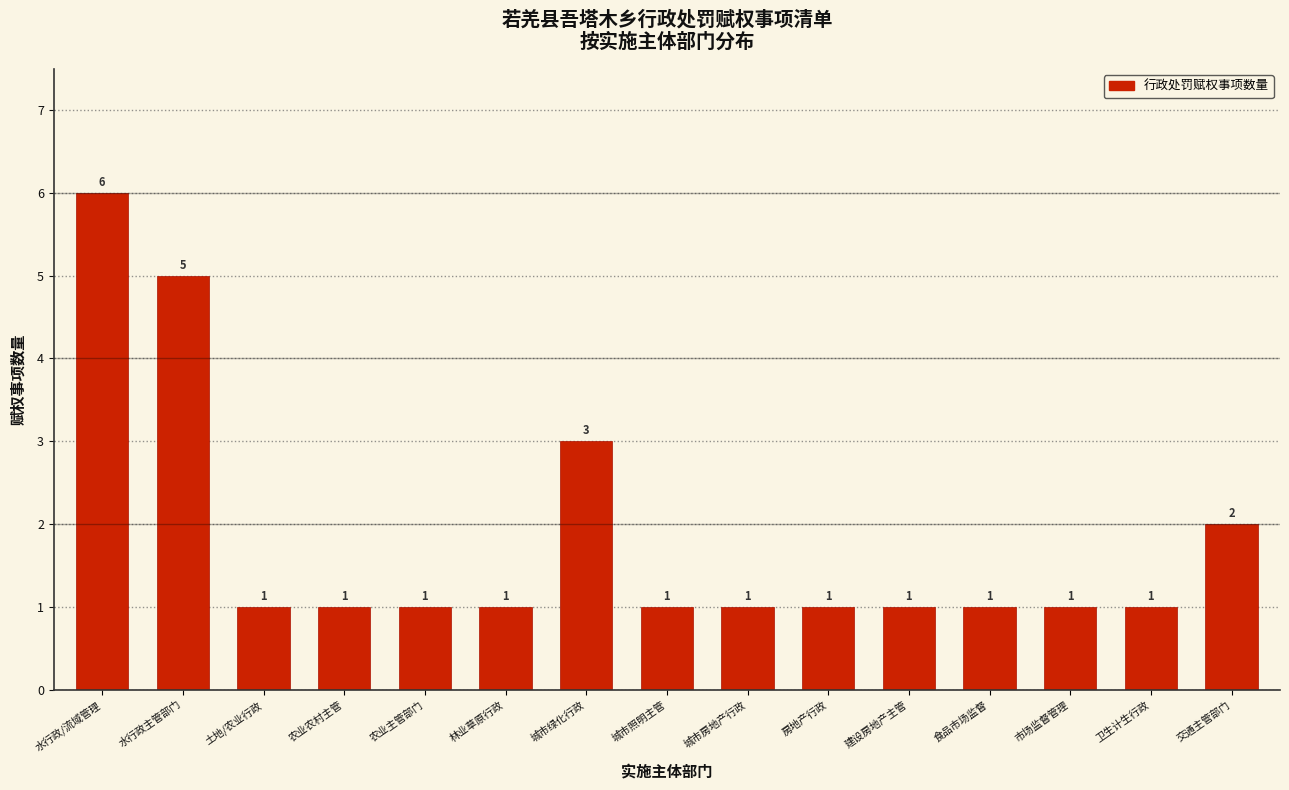

Reading left to right, transcribe all the data shown in this chart.

水行政/流域管理=6	水行政主管部门=5	土地/农业行政=1	农业农村主管=1	农业主管部门=1	林业草原行政=1	城市绿化行政=3	城市照明主管=1	城市房地产行政=1	房地产行政=1	建设房地产主管=1	食品市场监督=1	市场监督管理=1	卫生计生行政=1	交通主管部门=2